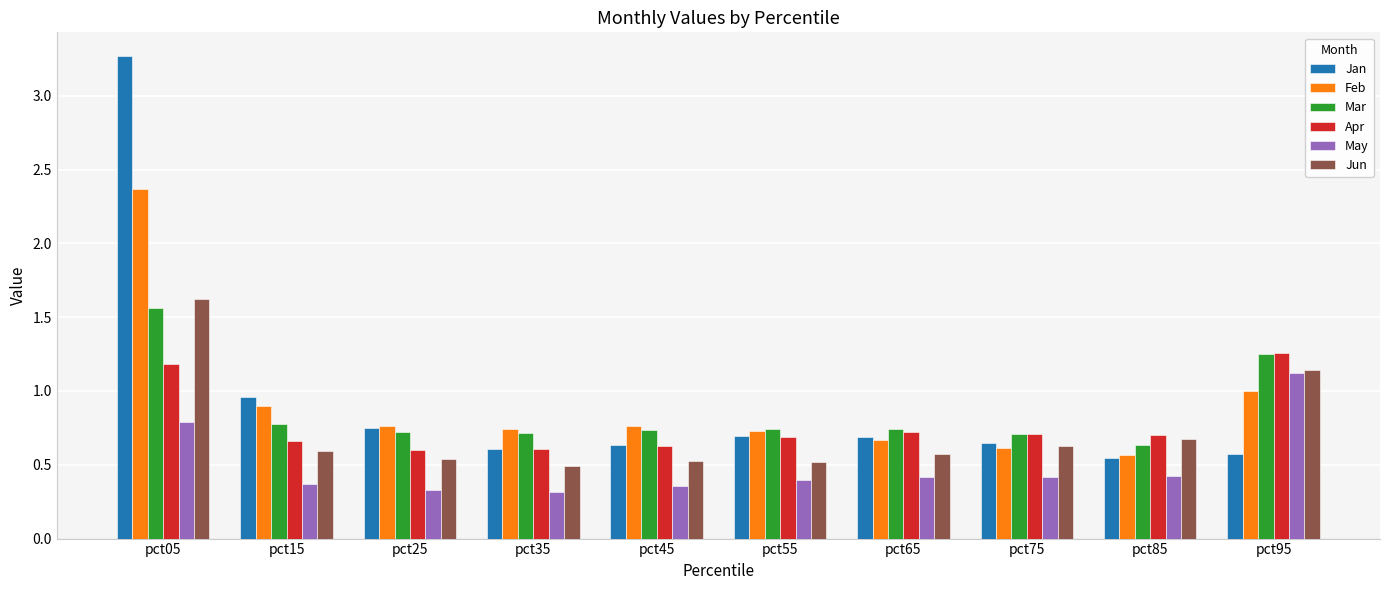

The value of May at pct25 is 0.3. True or false?

True